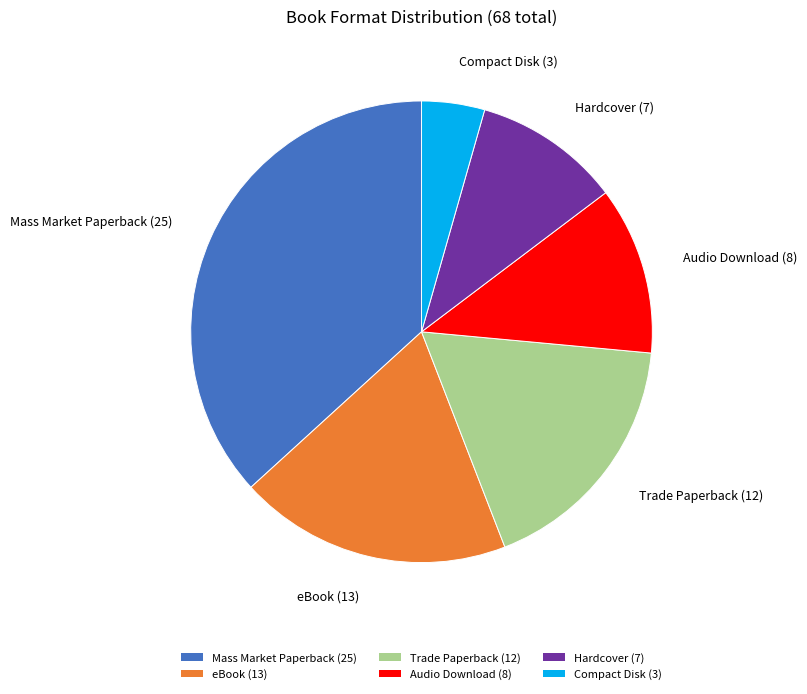

Is the sum of Audio Download and Trade Paperback greater than half?

No